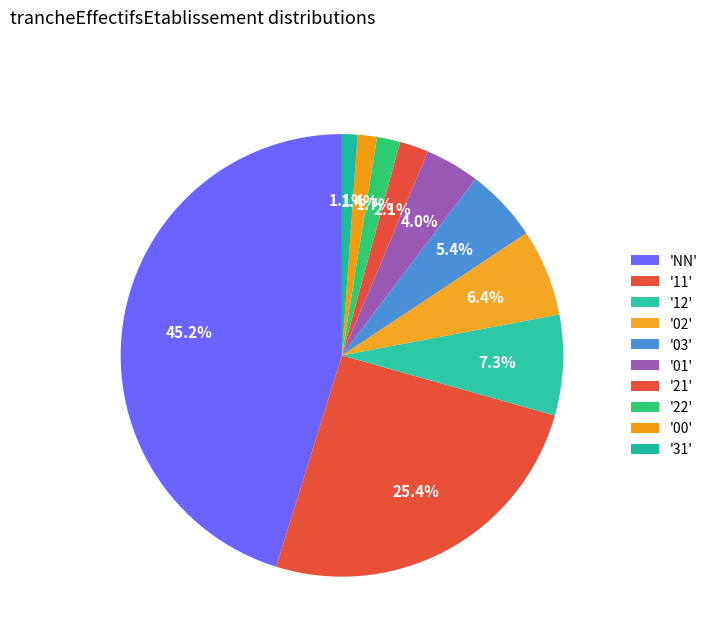

Is there a majority slice in this chart?

No